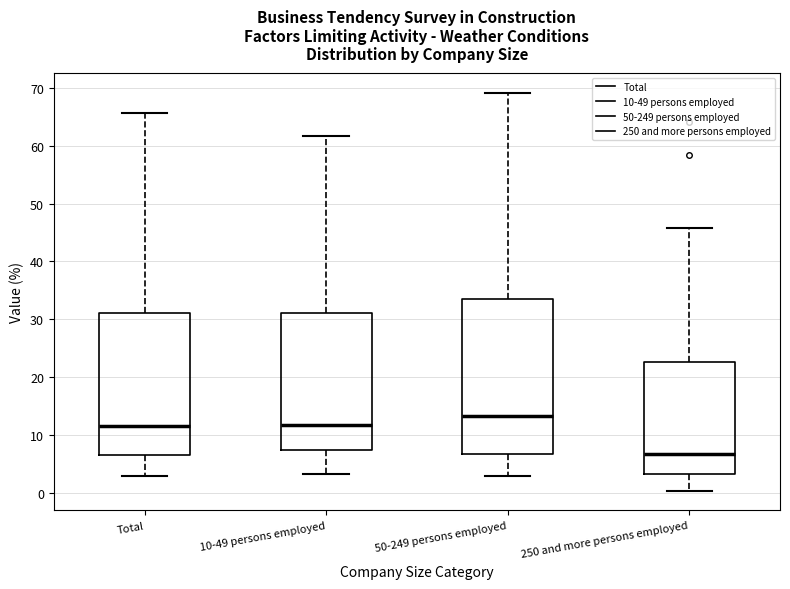

Where is the lower edge of the box for 250 and more persons employed on the y-axis? The values are not printed on the chart, so give them approximately, as read against the axis.

3